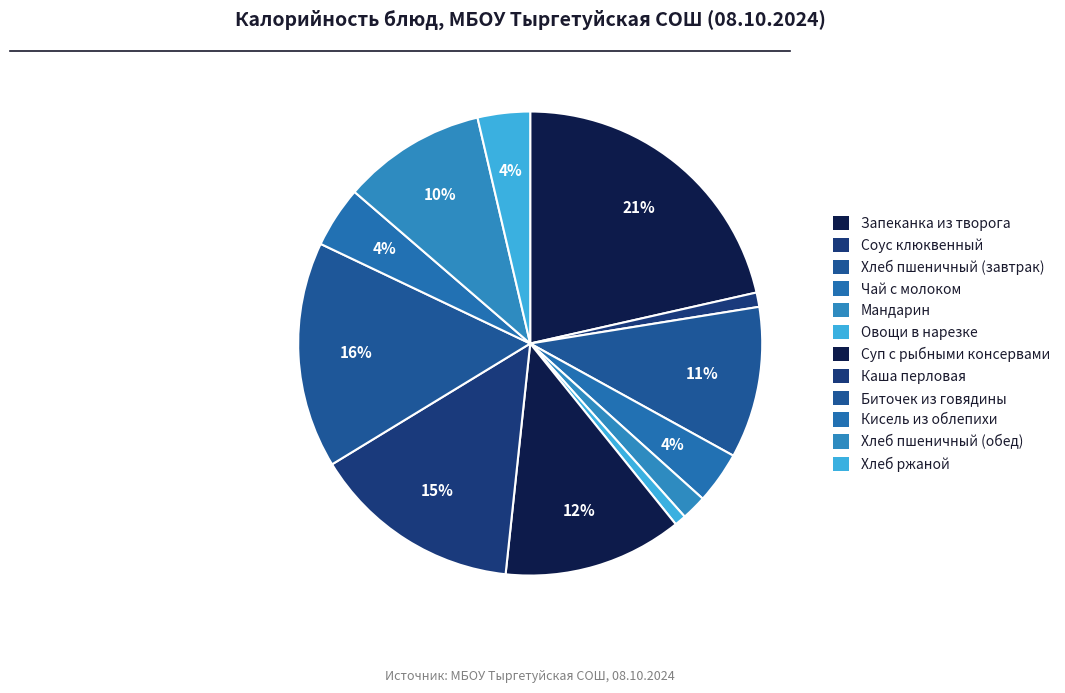

Is it true that Каша перловая is 15% of the pie?

True